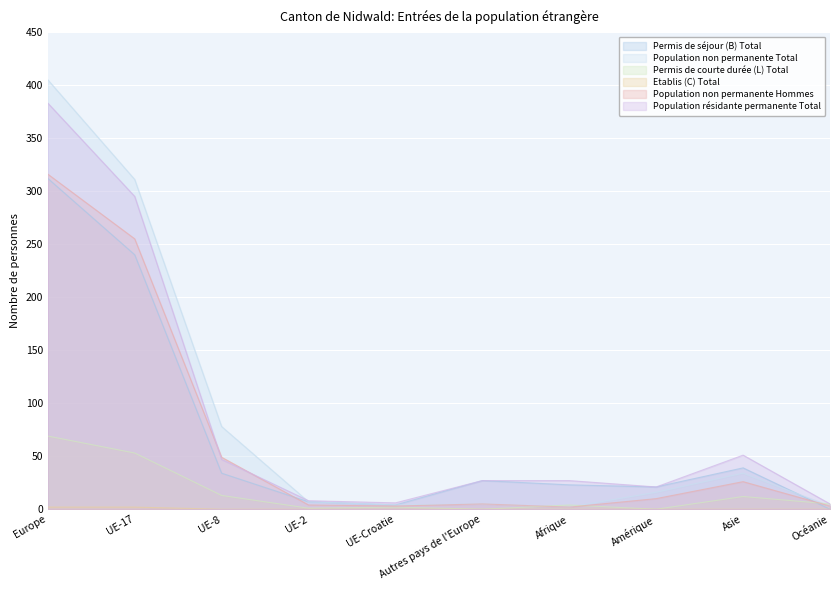

Is the value of Population résidante permanente Total at UE-2 greater than the value of Permis de courte durée (L) Total at Océanie?

Yes